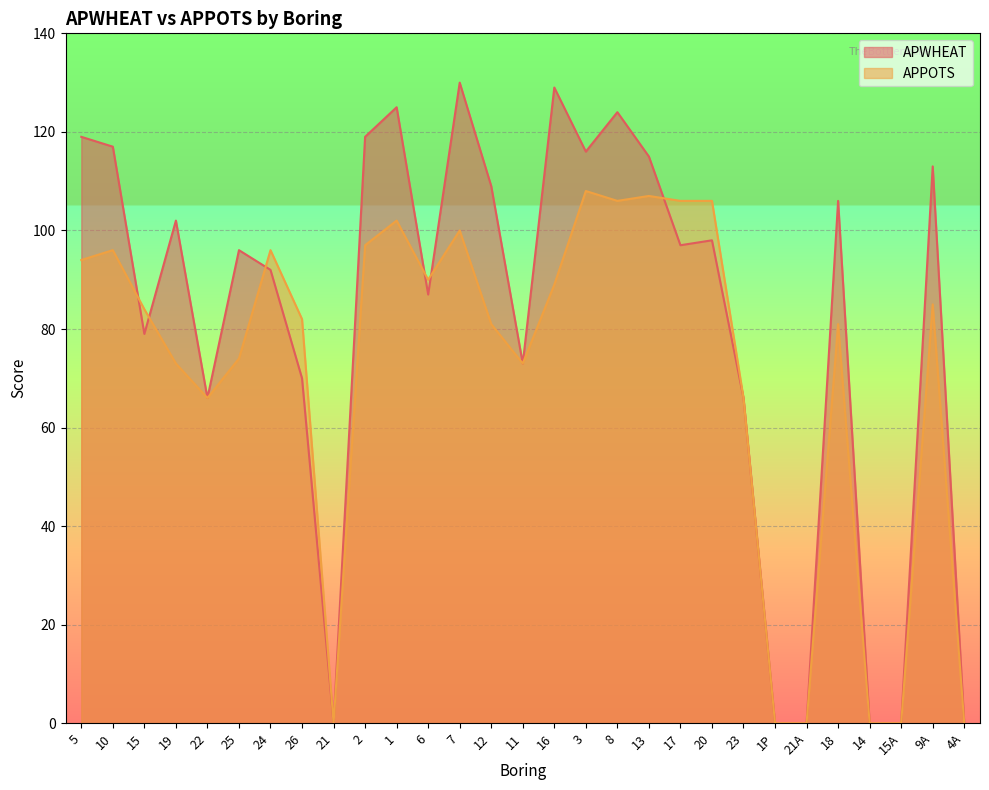

What is the label of the 13th point from the right?

3